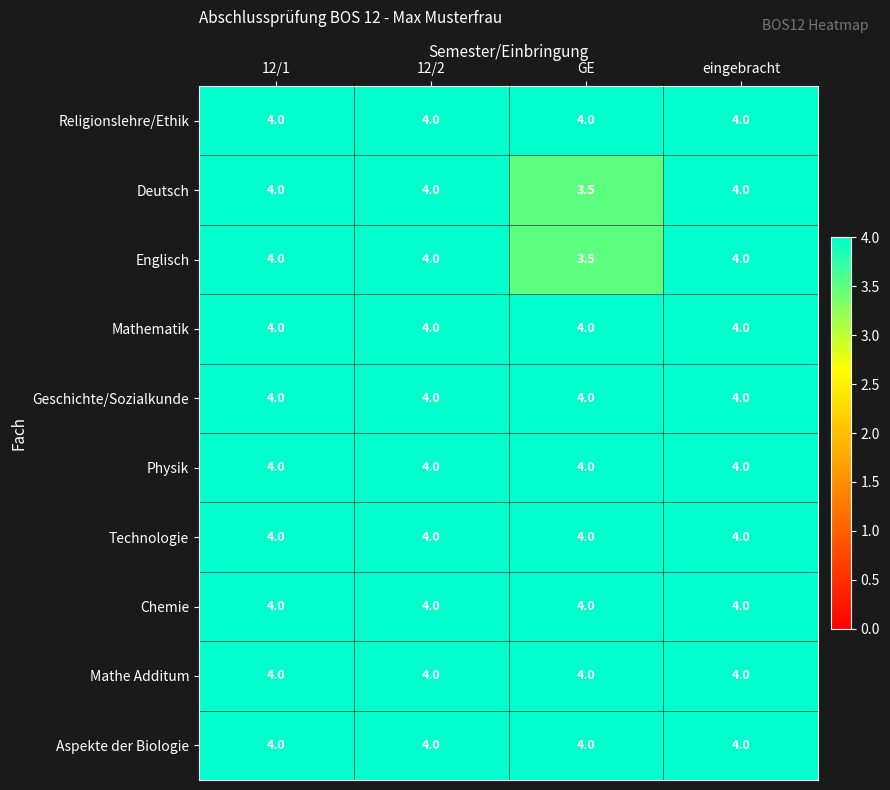

The value of Chemie at eingebracht is 2.3. True or false?

False